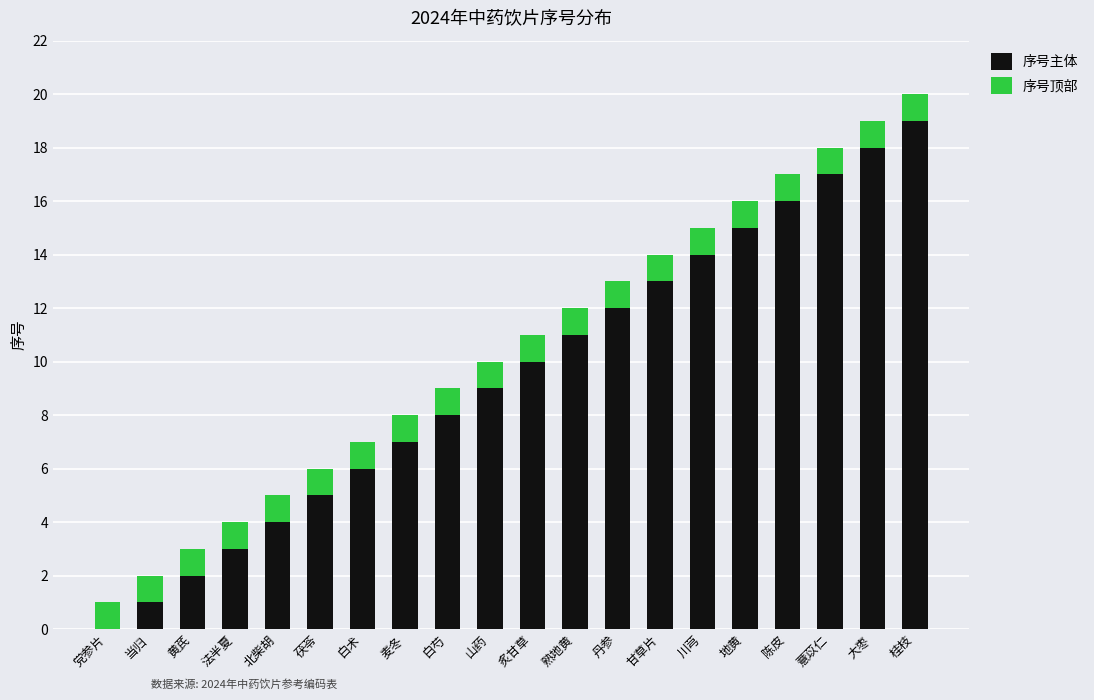

Count the number of data series in this chart.

2